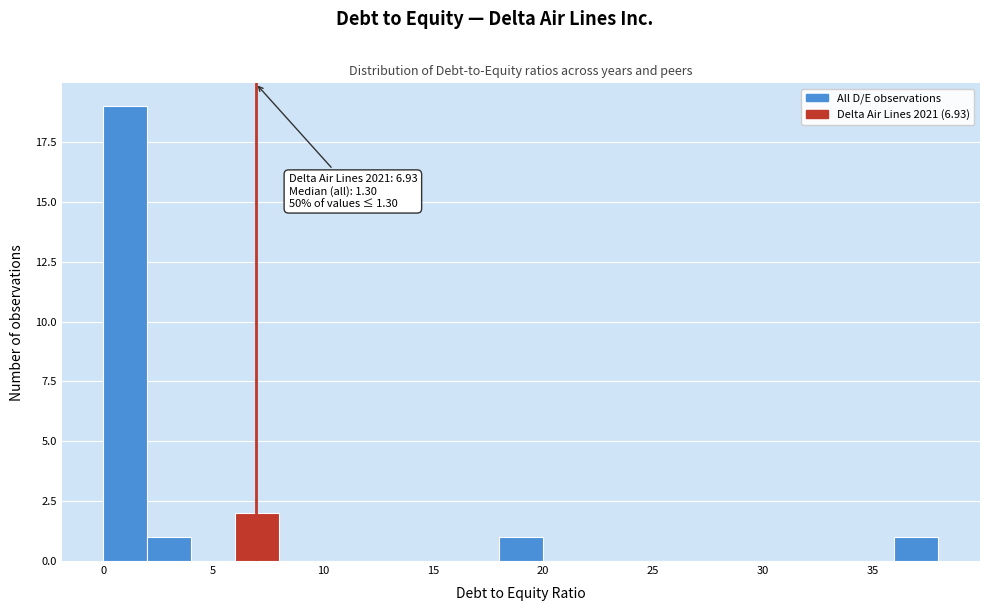

Which range on the x-axis has the tallest bar?

0 to 2